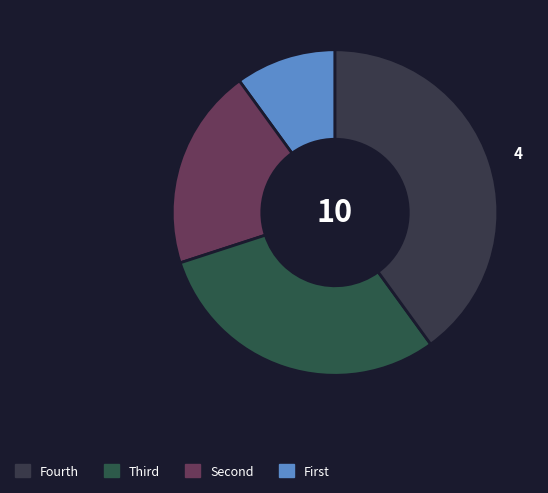

How many slices are in this pie chart?

4